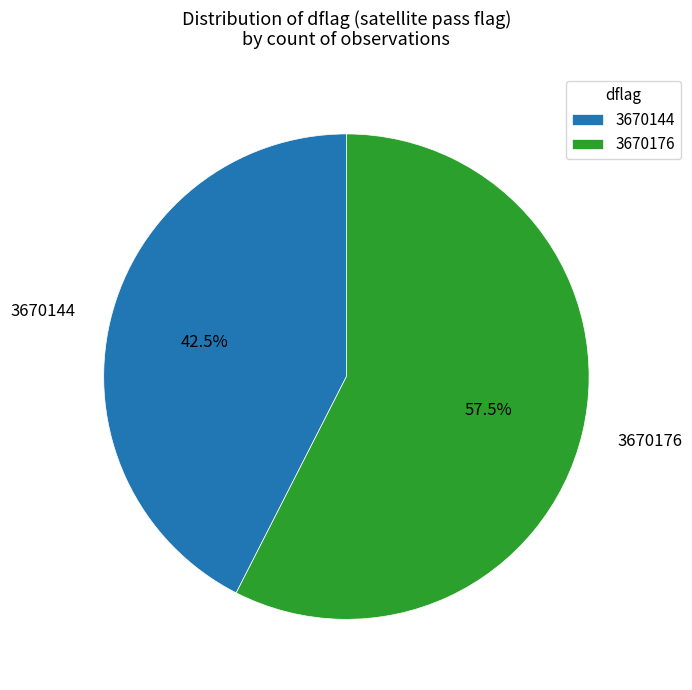

What is the smallest slice in the pie chart?

3670144